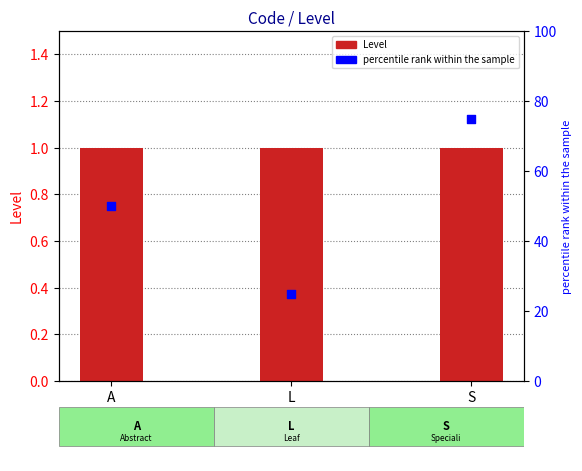

Which series has the largest total across all categories?

percentile rank within the sample